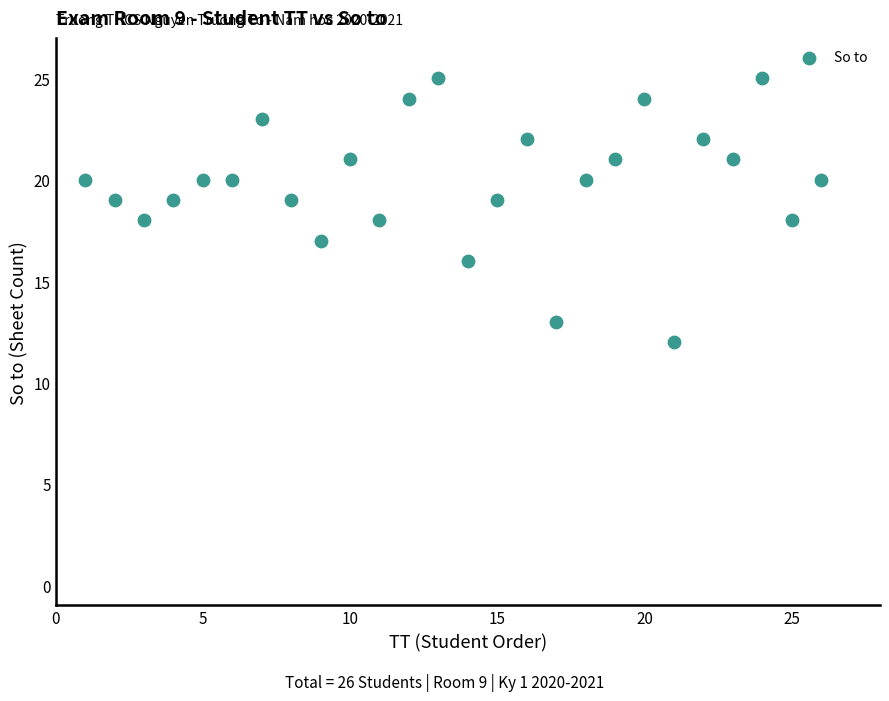

What is the range of Y values (max minus min)?

13